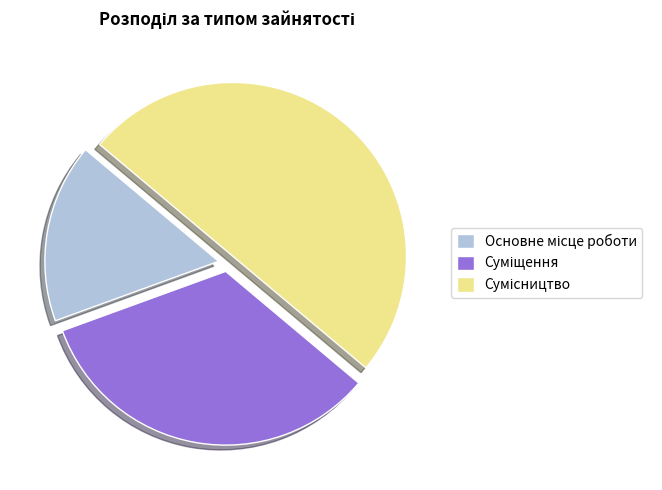

The Суміщення slice represents 33% of the pie. True or false?

True